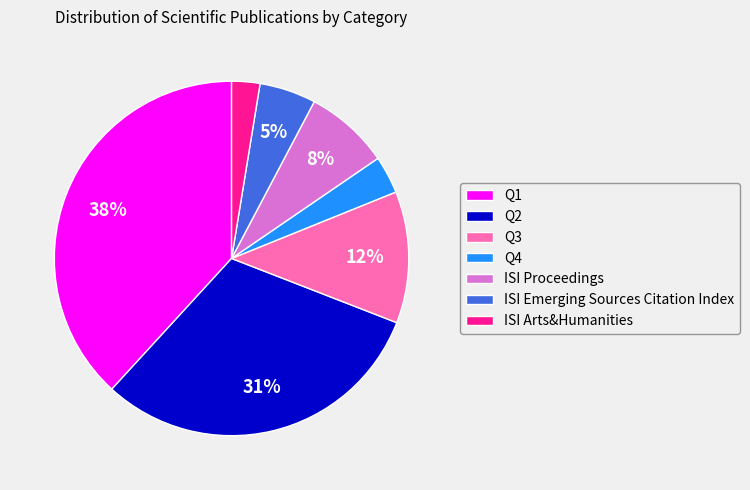

Do Q2 and ISI Proceedings together represent more than half of the pie?

No